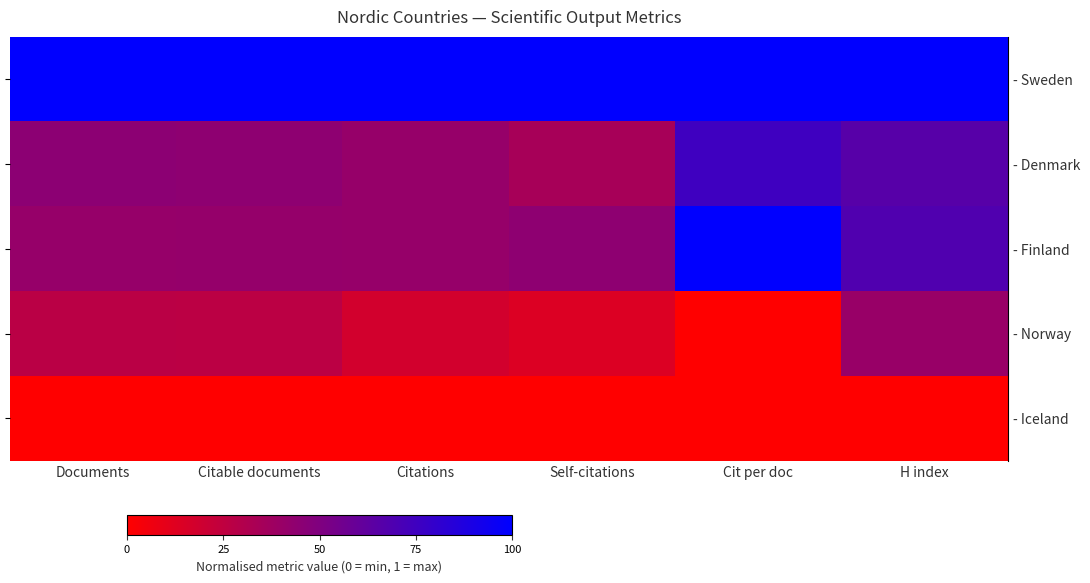

Which series has the largest total across all categories?

row_0